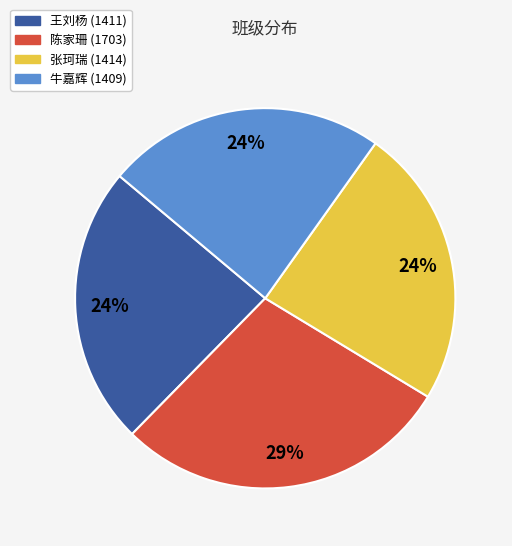

Is the sum of 牛嘉辉 (1409) and 王刘杨 (1411) greater than half?

No